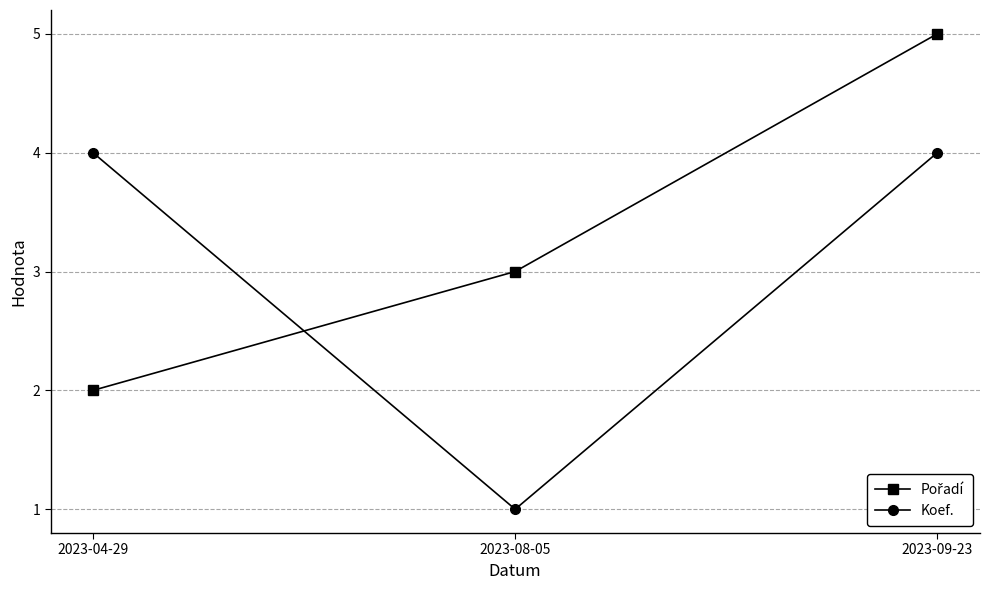

What is the average value of the Koef. series?

3